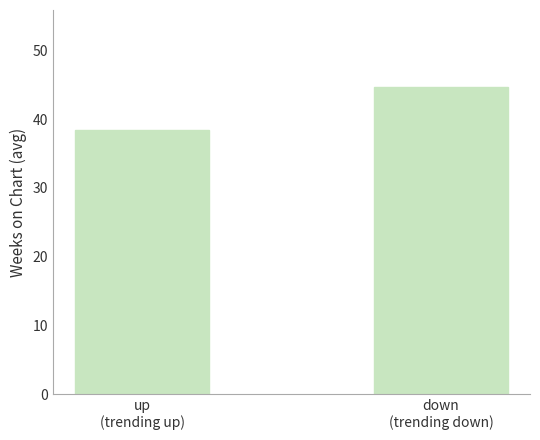

Where is the data nearest to the value 41?

up
(trending up)